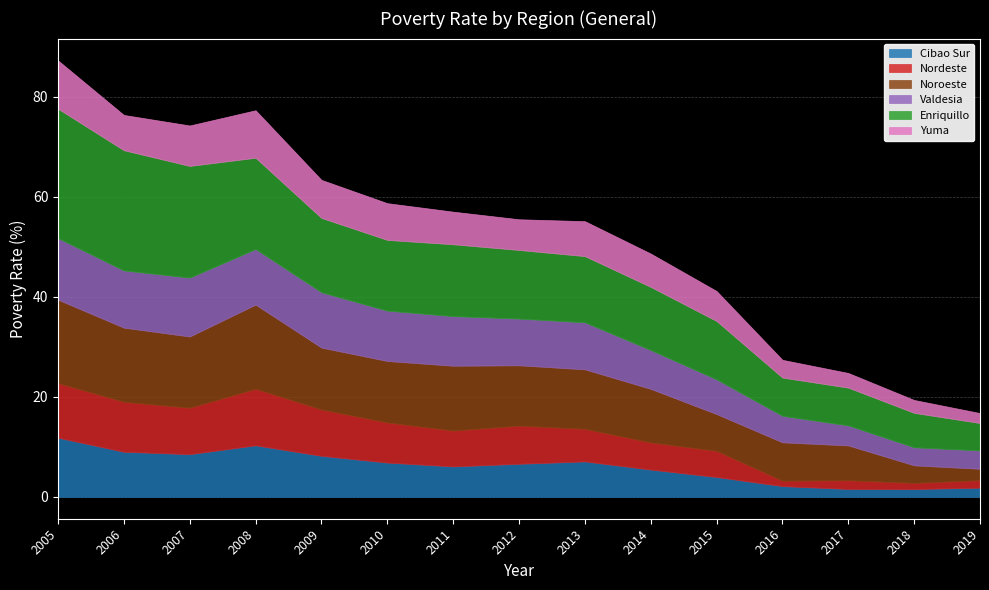

Where does the Cibao Sur series first go above 6?

2005